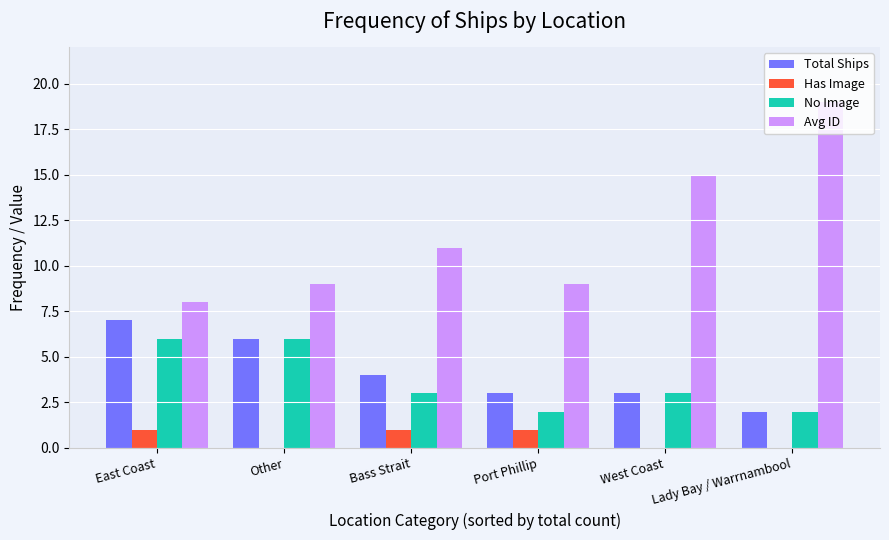

The Has Image series shows 0 at Lady Bay / Warrnambool. True or false?

True